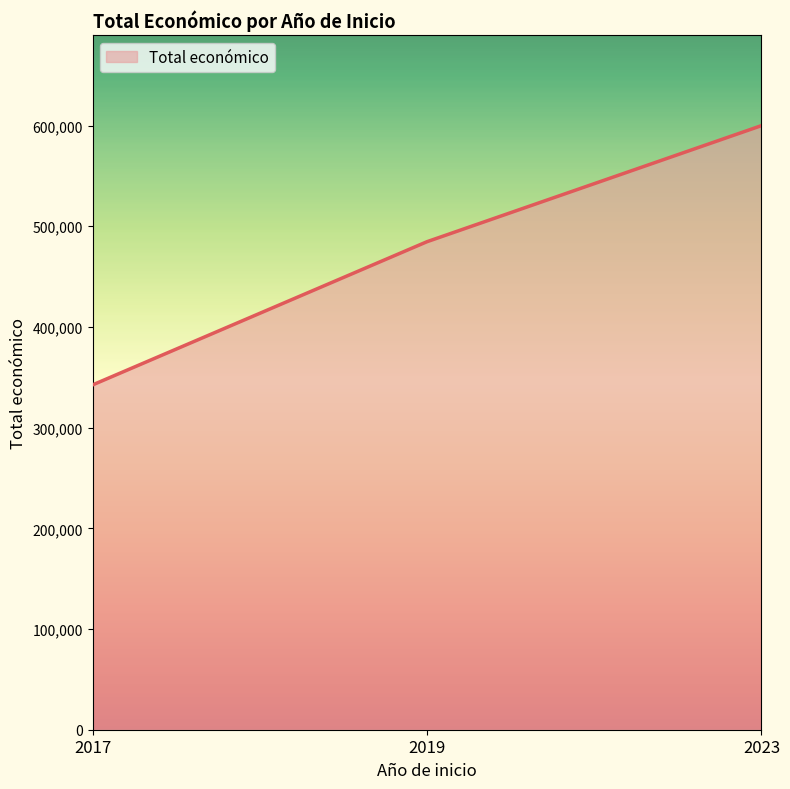

Does the chart display data point markers on the line(s)?

No